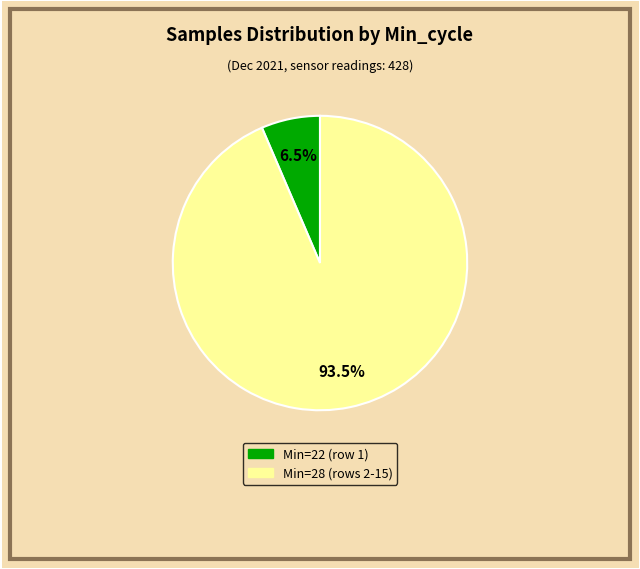

Does any single category account for the majority?

Yes